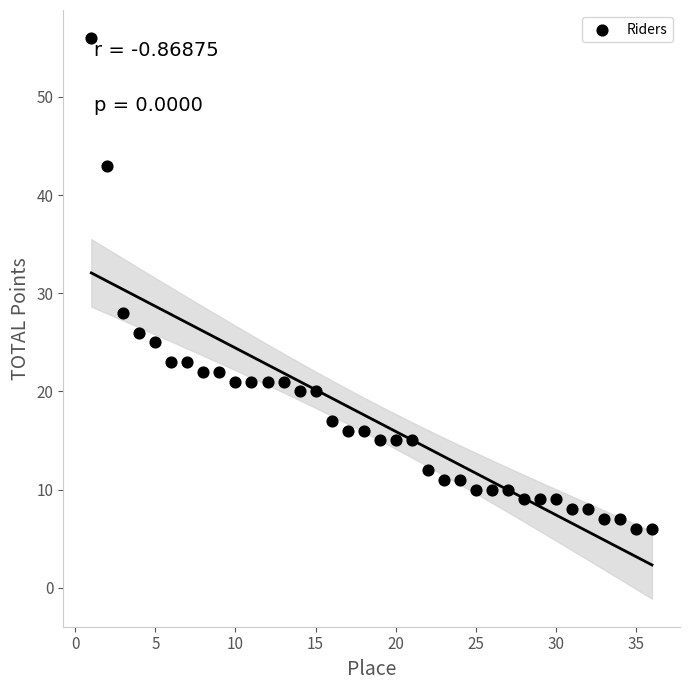

What is the range of Y values (max minus min)?

50